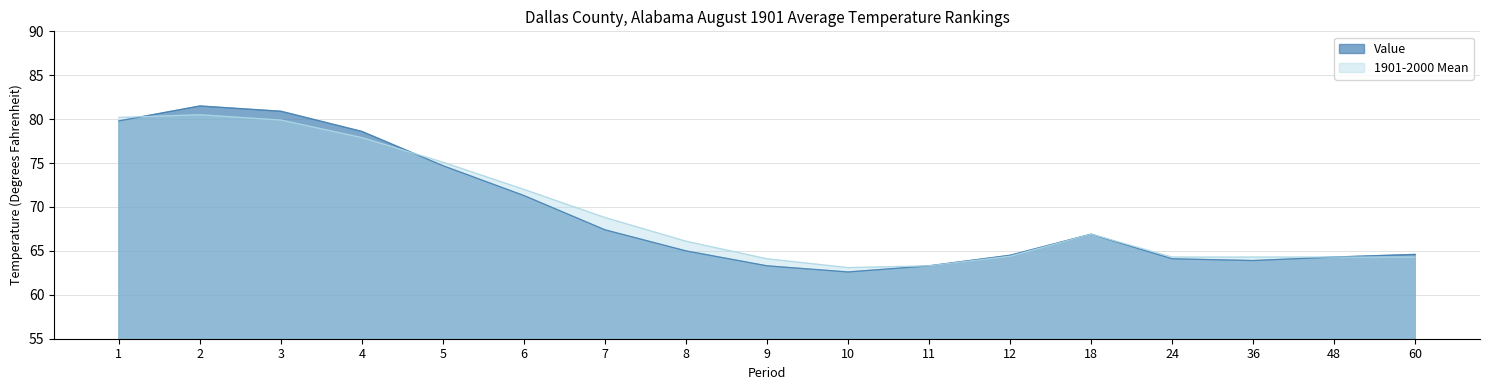

At which category does 1901-2000 Mean reach its first local peak?

2